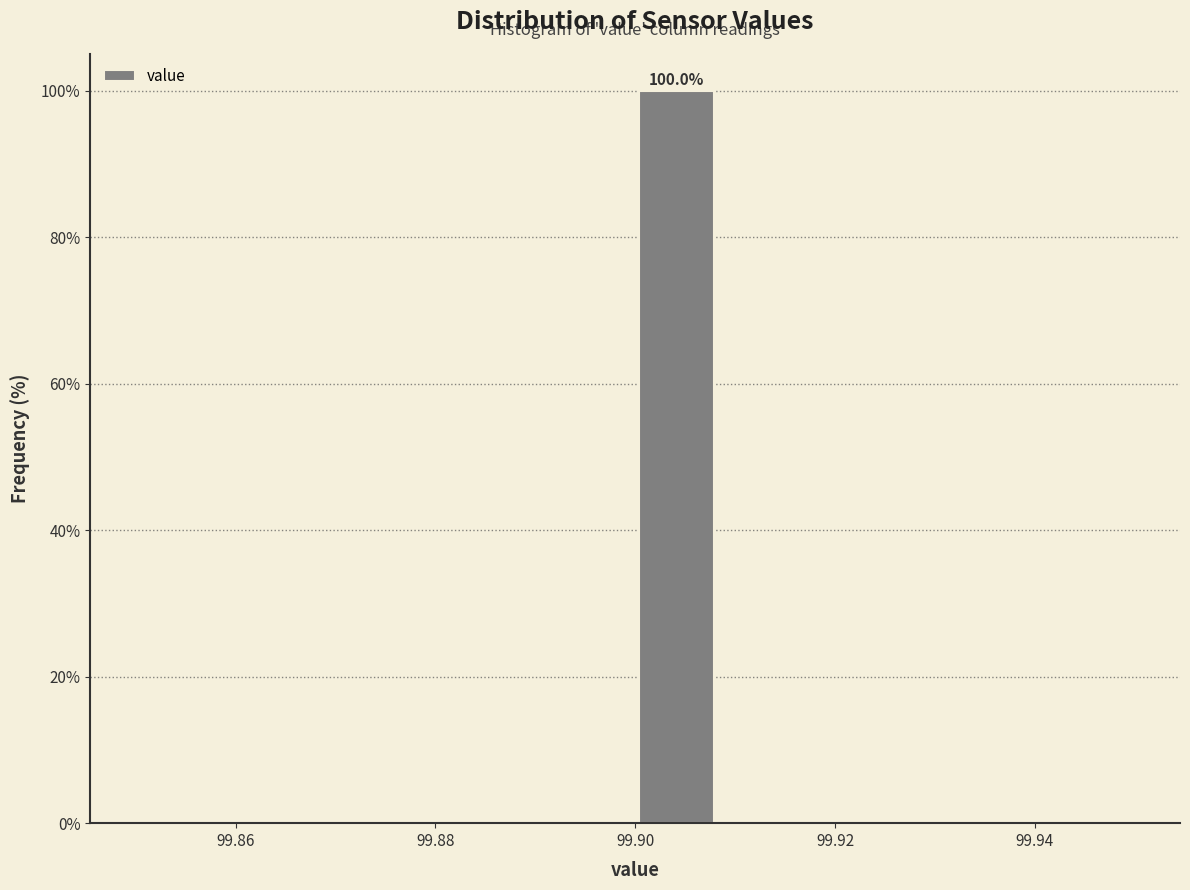

Which range on the x-axis has the tallest bar?

99.900 to 99.908